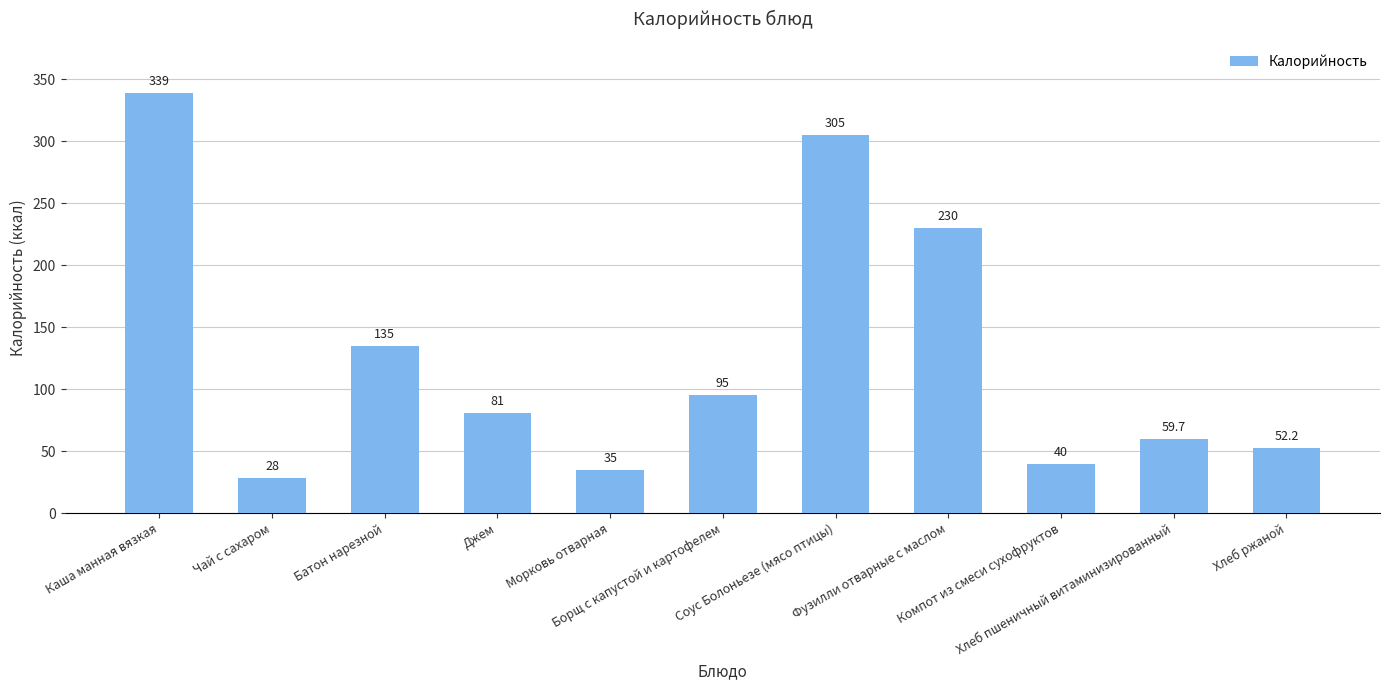

Which has a higher value, Каша манная вязкая or Компот из смеси сухофруктов?

Каша манная вязкая